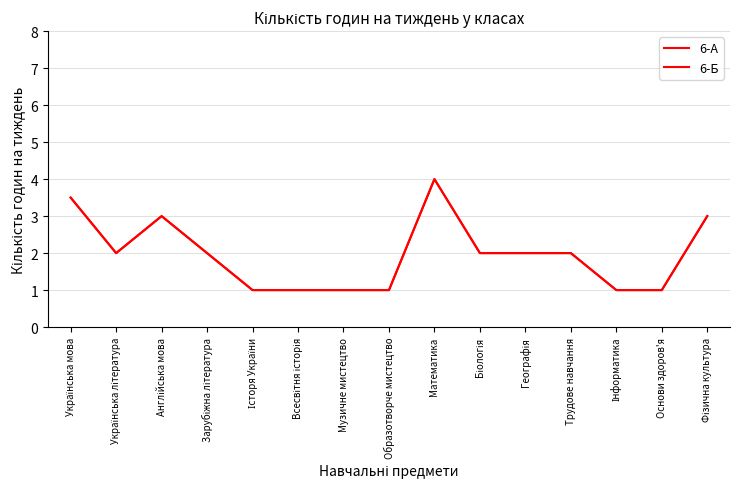

Does the chart have visible grid lines?

Yes